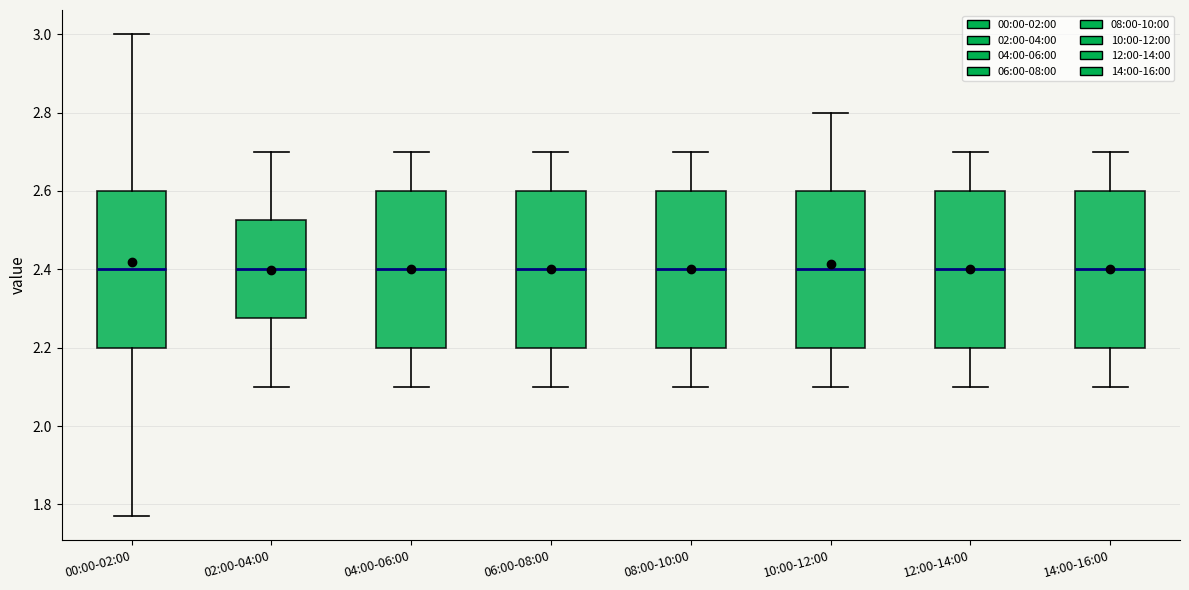

Where does the upper whisker of the box for 14:00-16:00 end on the y-axis? The values are not printed on the chart, so give them approximately, as read against the axis.

2.70